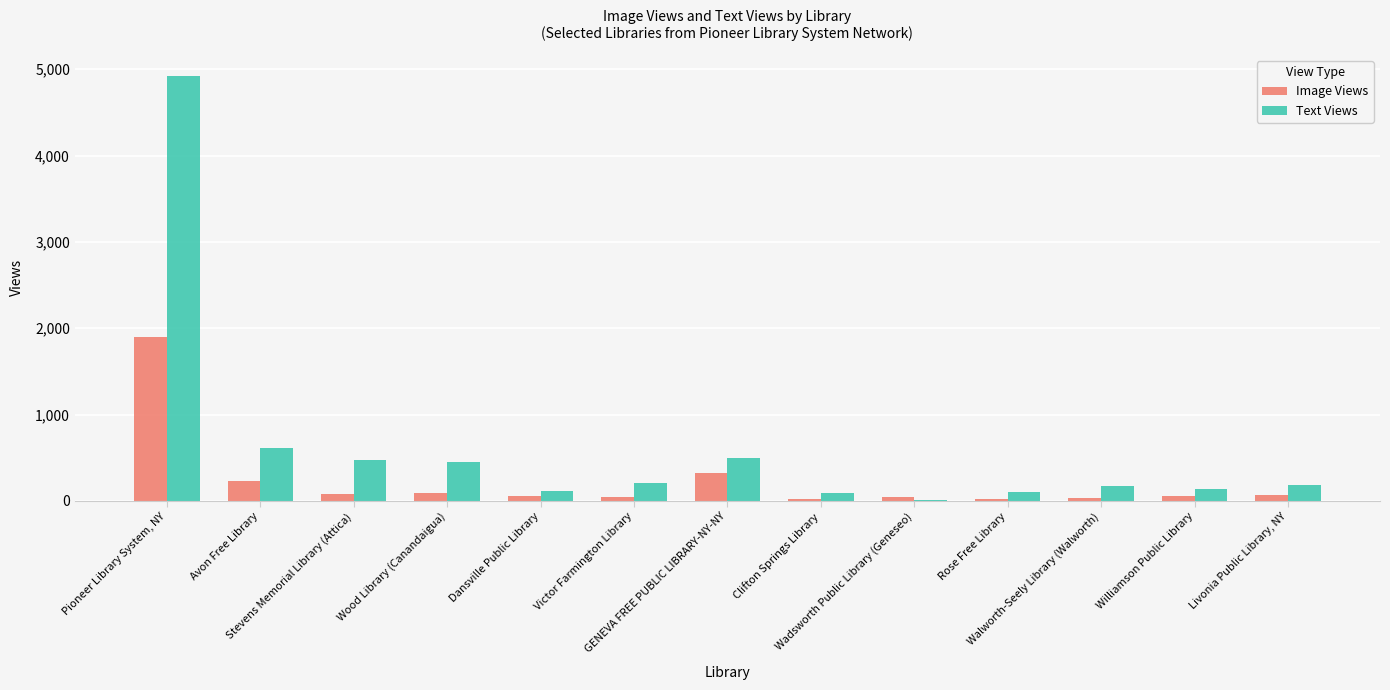

Which series has the largest total across all categories?

Text Views